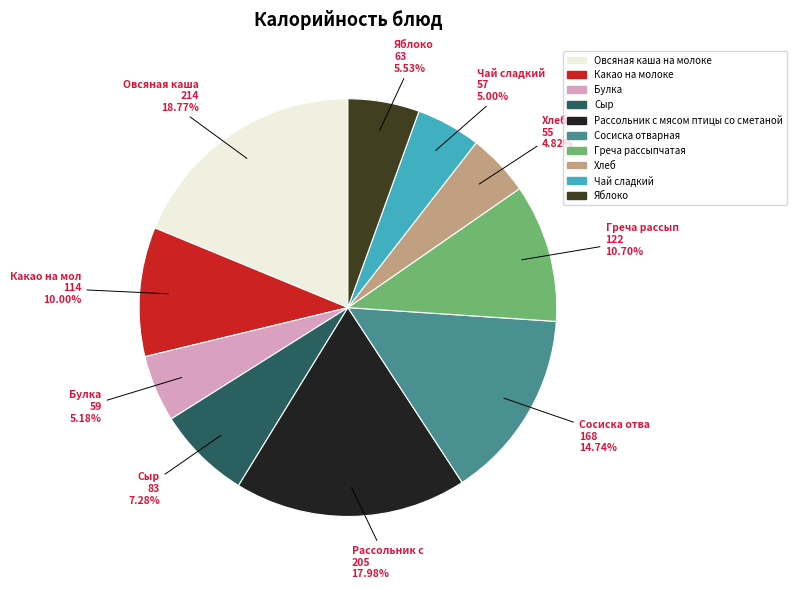

Is it true that Яблоко is 6% of the pie?

True